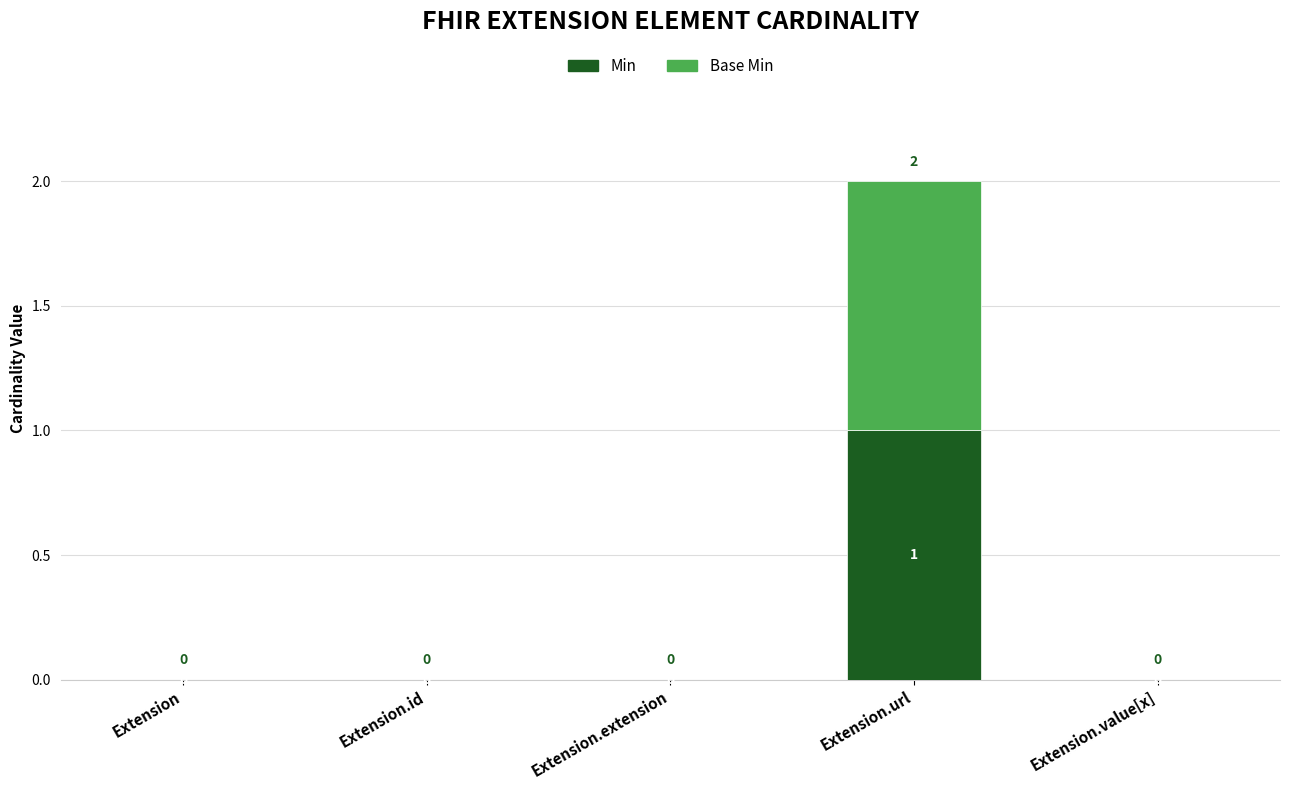

Which category has the highest value in the Min series?

Extension.url